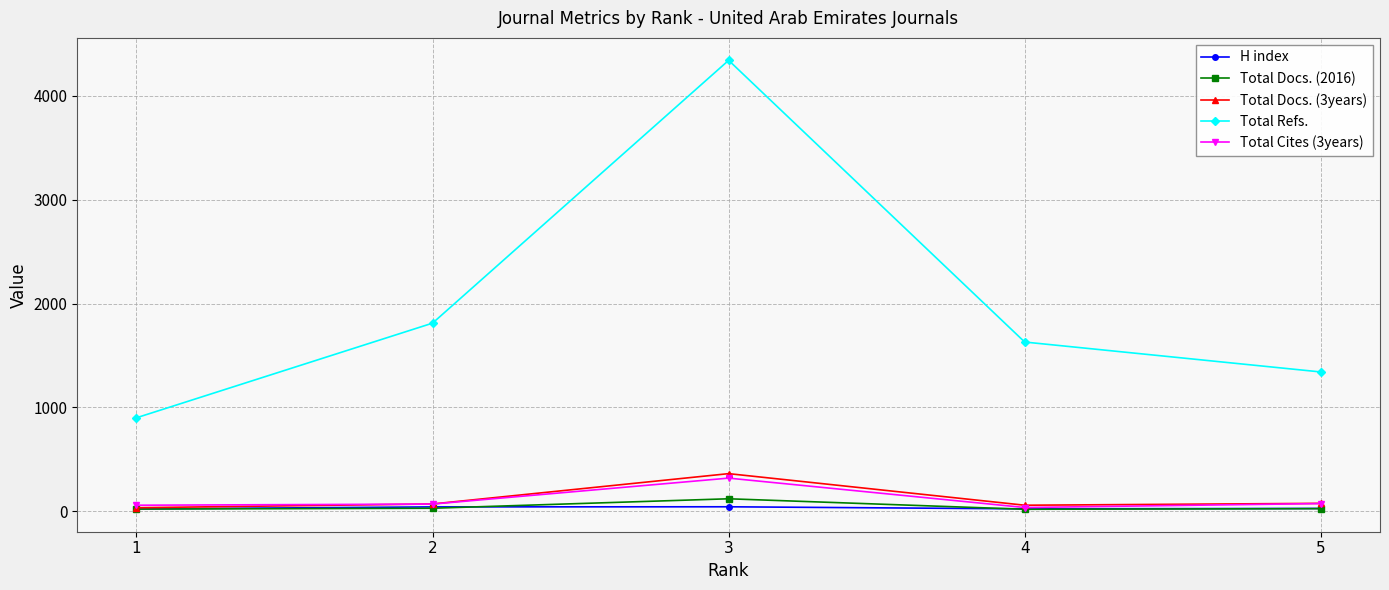

Count the number of categories in the chart.

5